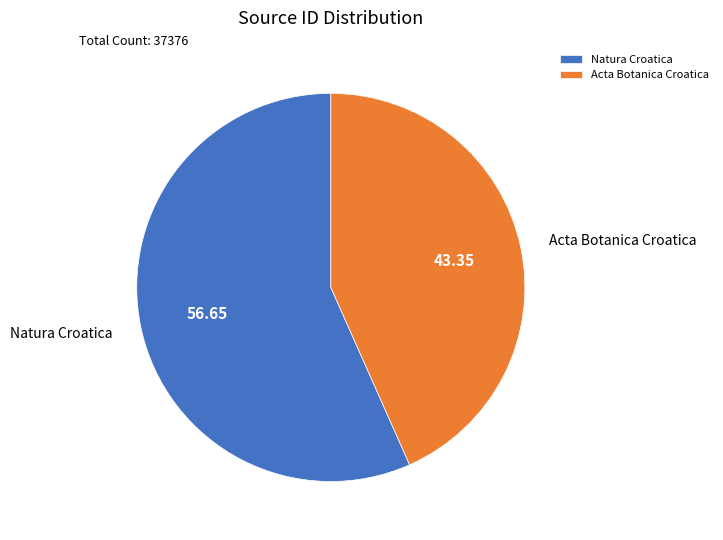

What is the ratio of the value at Natura Croatica to the value at Acta Botanica Croatica?

1.3